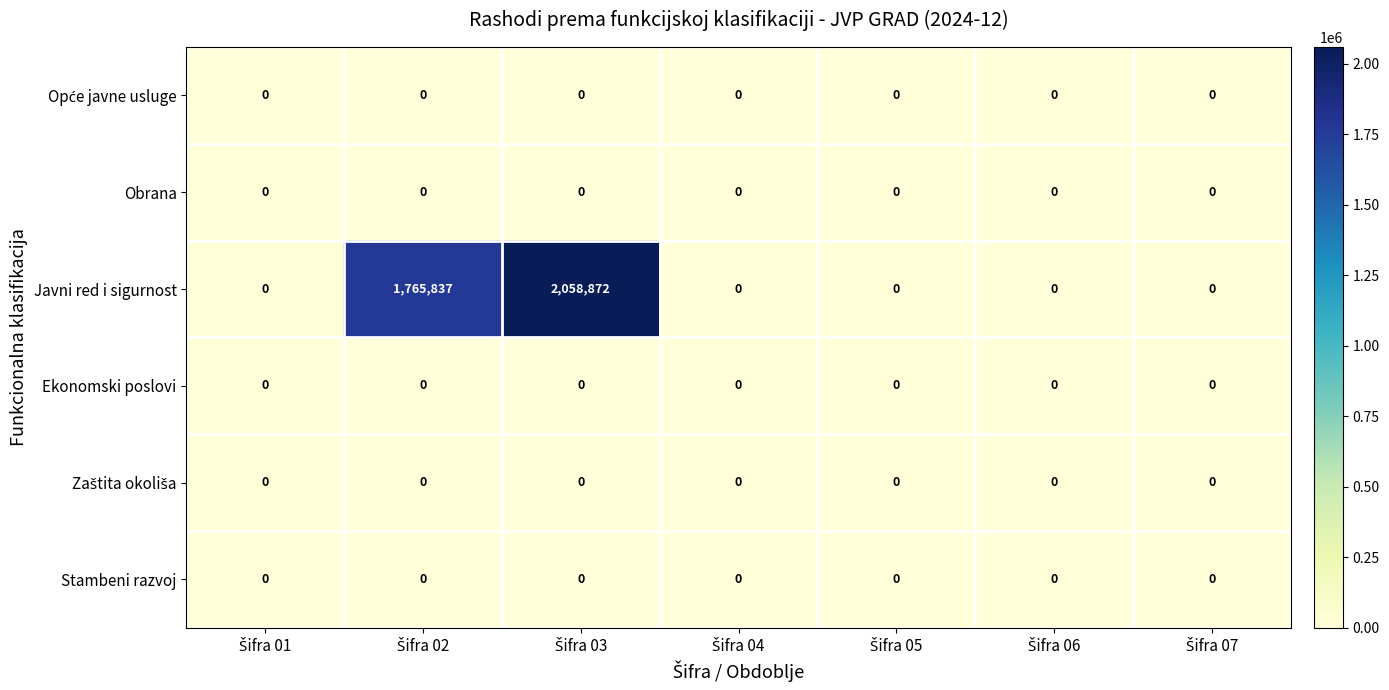

What is the average value of the Javni red i sigurnost series?

546387